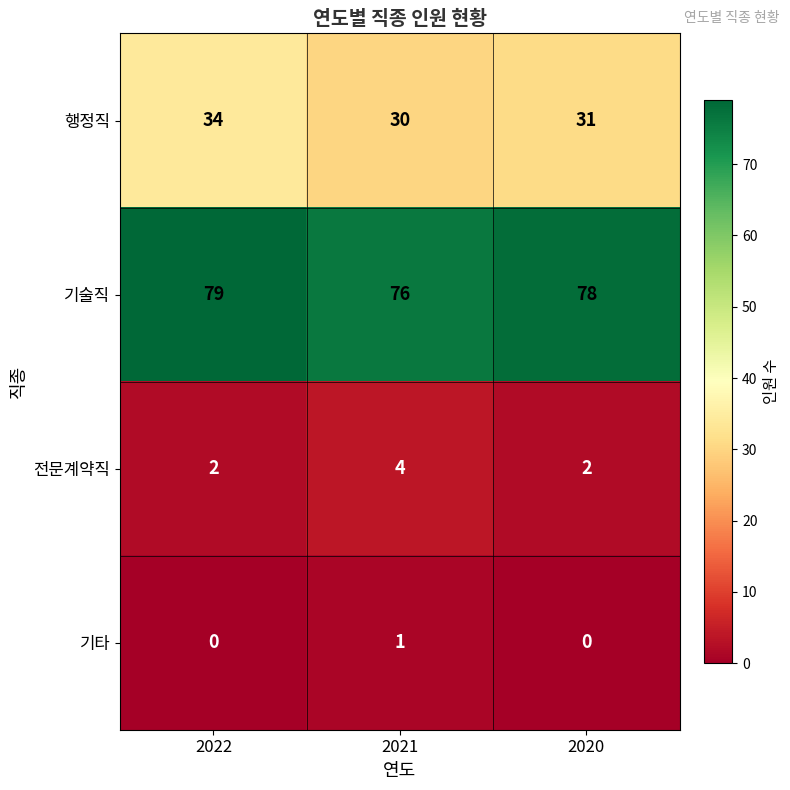

Which series changed the most between 2022 and 2020?

행정직